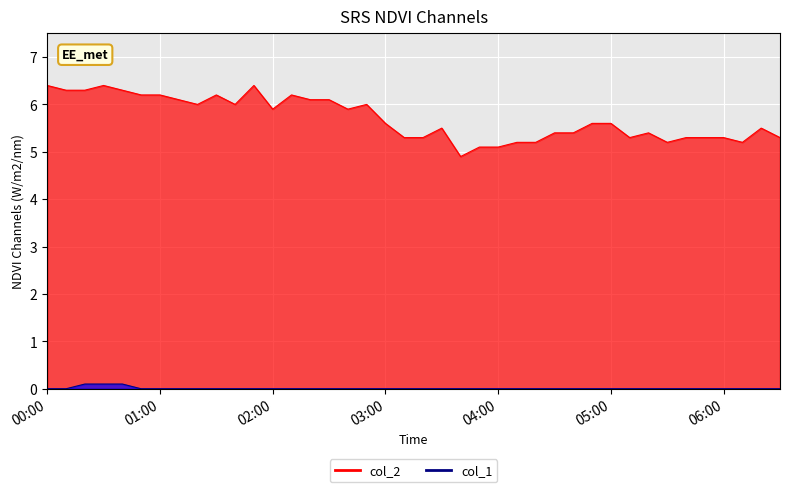

List the series in order of their overall mean, highest first.

col_2, col_1